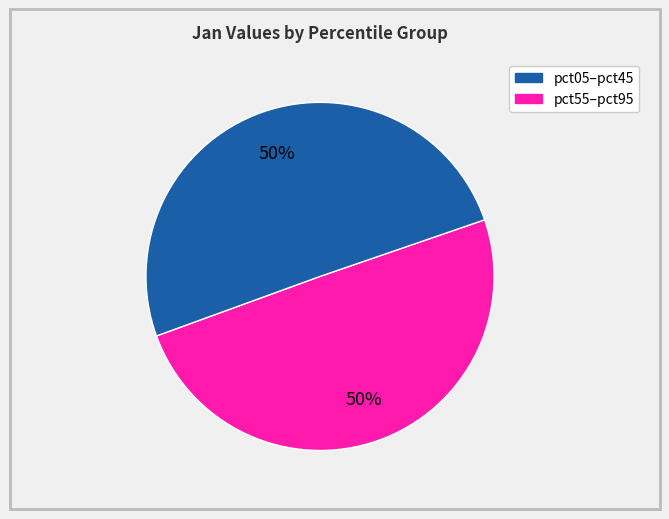

To the nearest percent, what is the average slice percentage?

50%